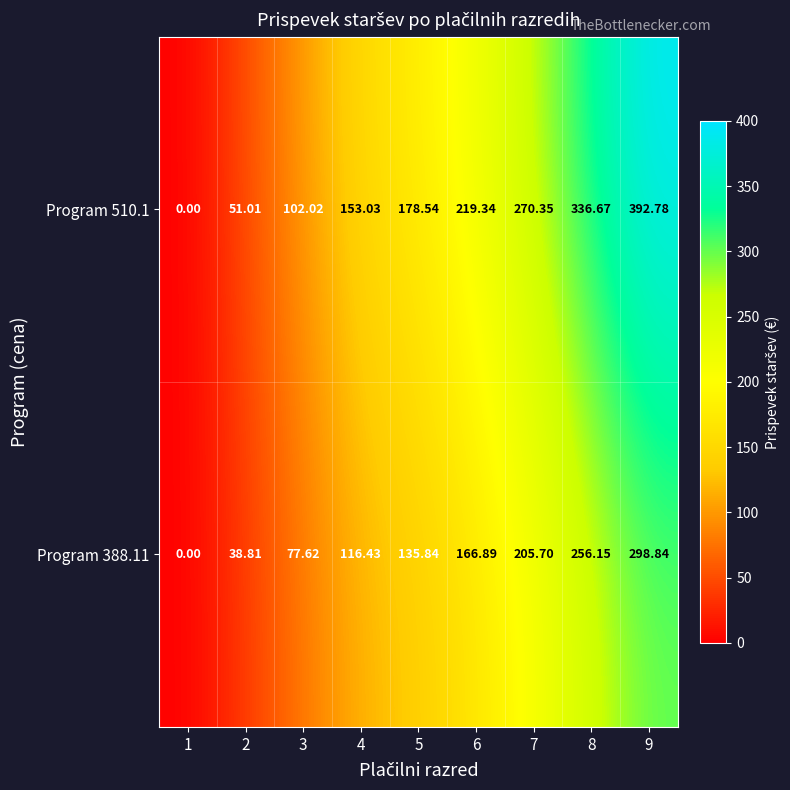

At which category is the sum across all series the highest?

9